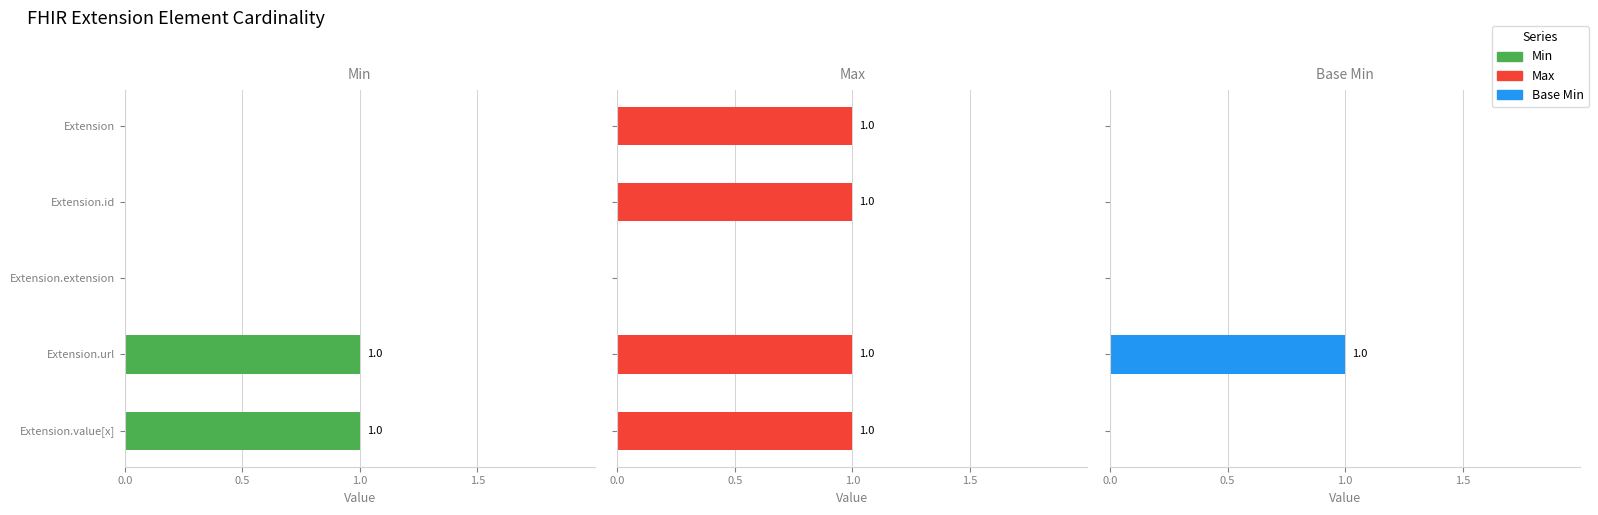

What is the average value of the Max series?

1